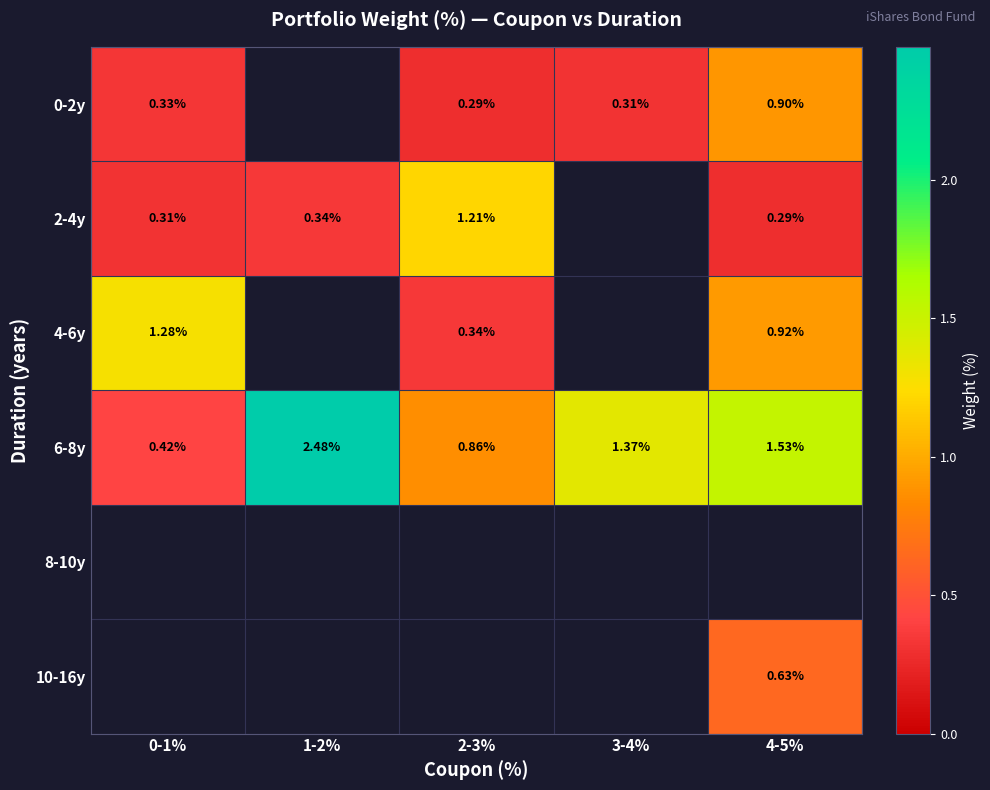

The value of 0-2y at 0-1% is 0.3. True or false?

True